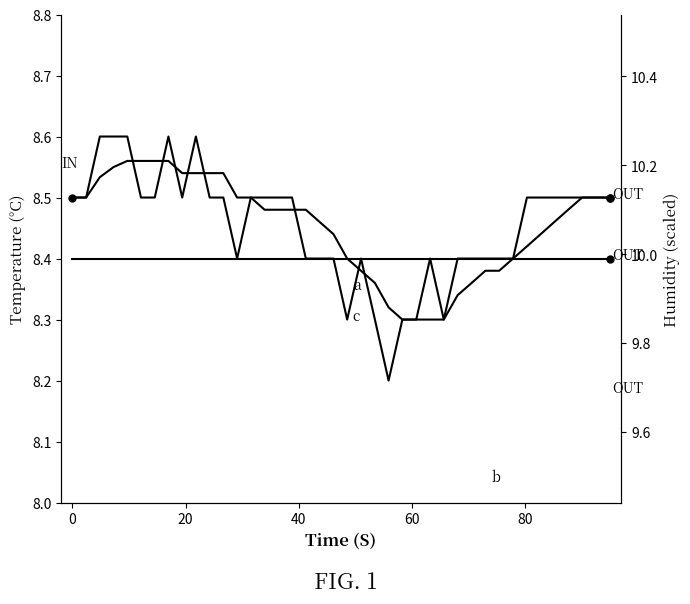

Which series has the largest total across all categories?

humidity